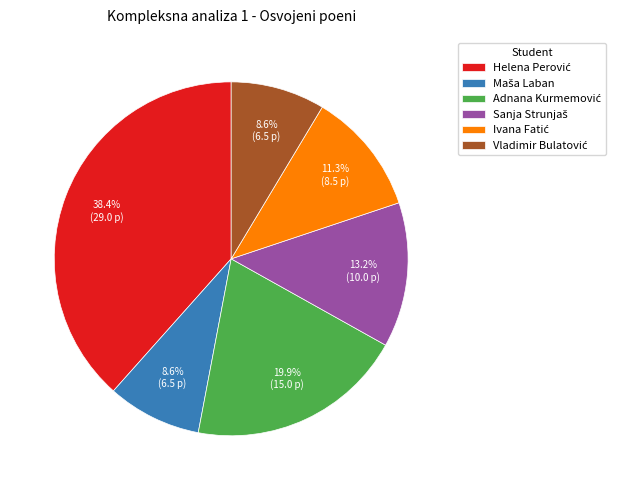

Is there any slice that represents more than half of the pie?

No